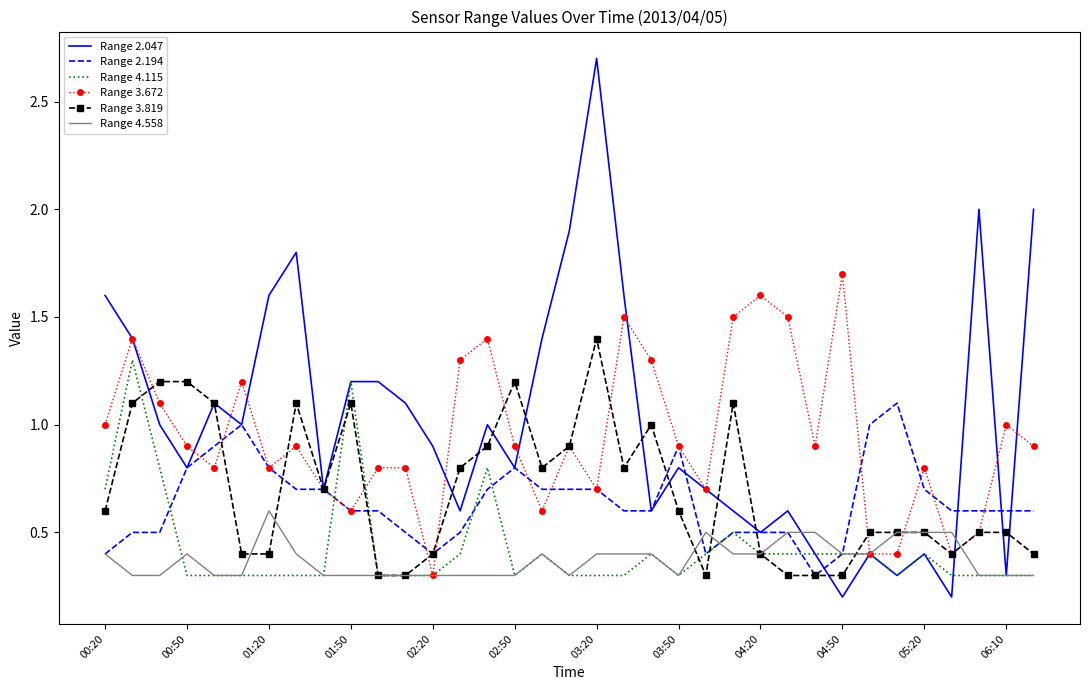

Which series has the largest range (max minus min)?

Range 2.047